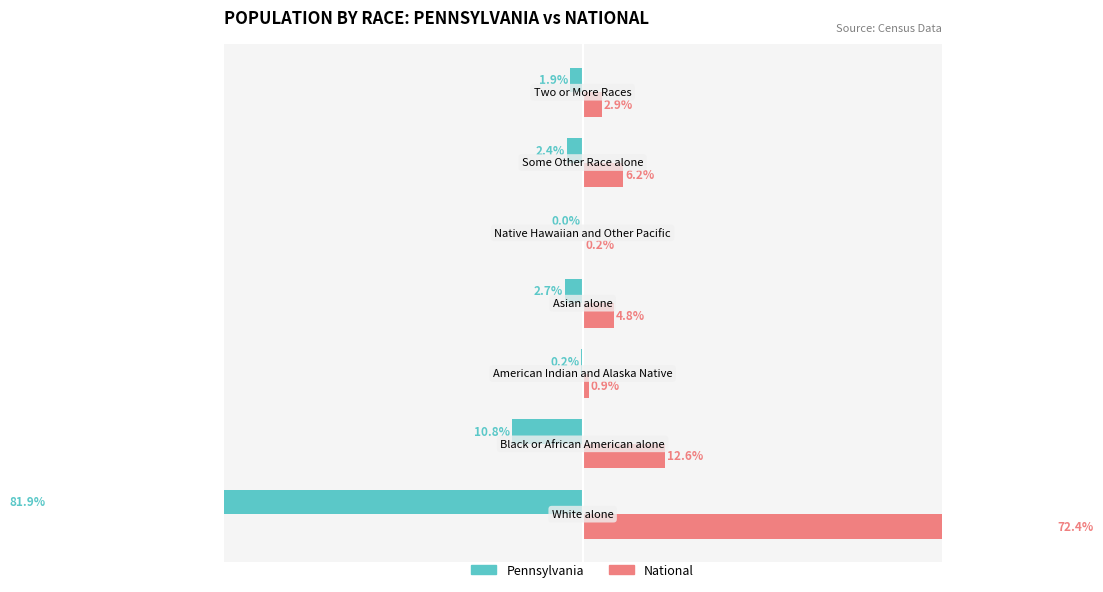

Is it true that Pennsylvania equals -3.7 at 40?

False